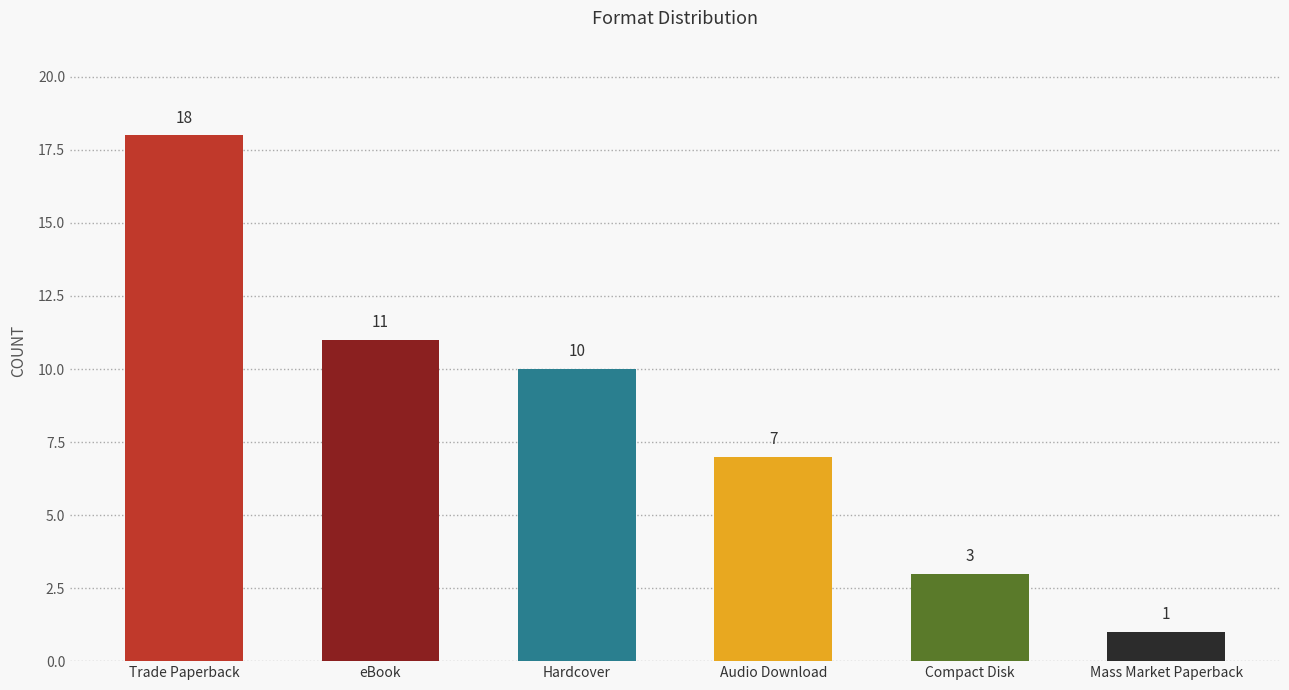

List the labels in order of value, largest first.

Trade Paperback, eBook, Hardcover, Audio Download, Compact Disk, Mass Market Paperback